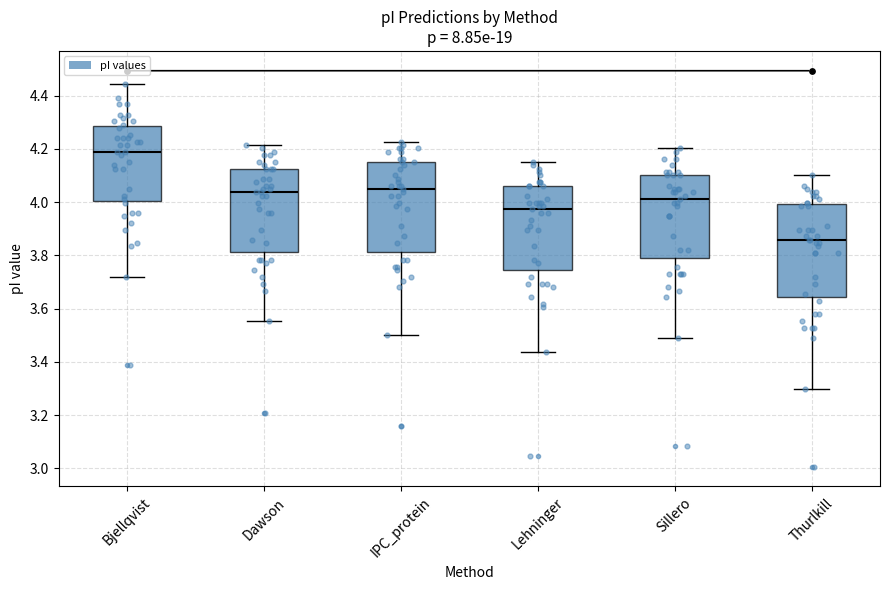

Reading left to right, read every box against the y-axis: the position of its median line, the range the box covers, and the ends of its whiskers. The values are not printed on the chart, so give them approximately, as read against the axis.

Bjellqvist: median 4.20, box 4.00 to 4.28, whiskers 3.72 to 4.44
Dawson: median 4.04, box 3.82 to 4.12, whiskers 3.56 to 4.22
IPC_protein: median 4.06, box 3.82 to 4.16, whiskers 3.50 to 4.22
Lehninger: median 3.98, box 3.74 to 4.06, whiskers 3.44 to 4.16
Sillero: median 4.02, box 3.78 to 4.10, whiskers 3.50 to 4.20
Thurlkill: median 3.86, box 3.64 to 4.00, whiskers 3.30 to 4.10